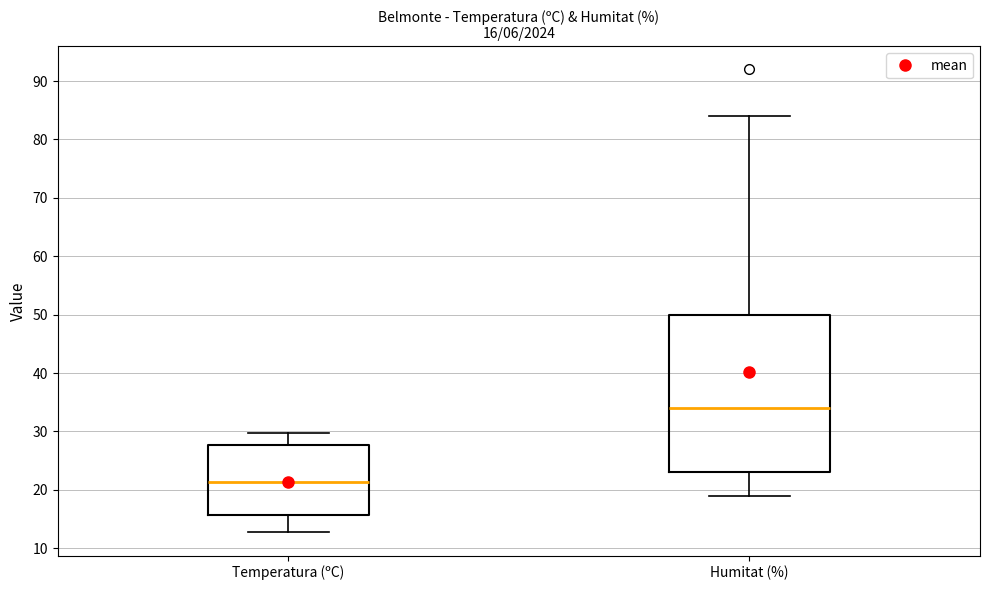

Which box's median line is the lowest?

Temperatura (ºC)